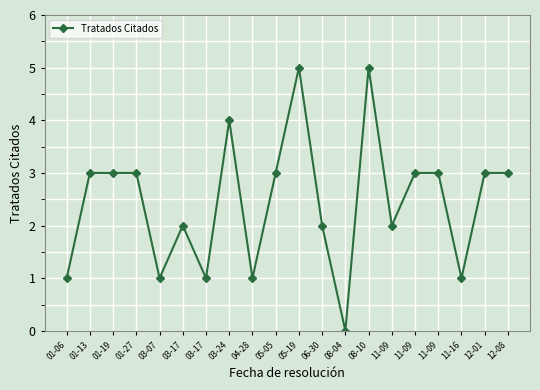

How many lines are shown in the chart?

1